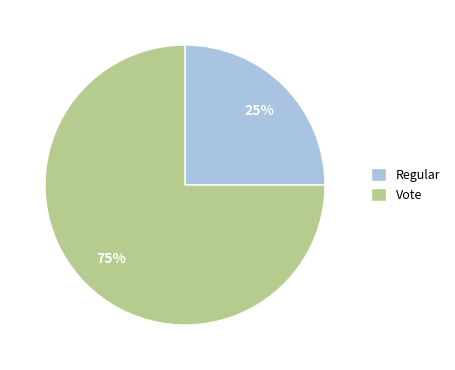

Is there a majority slice in this chart?

Yes